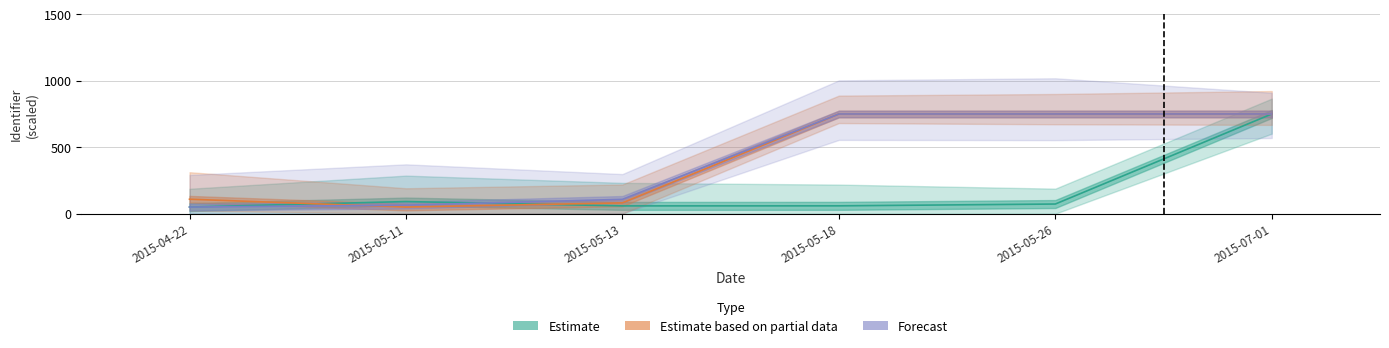

What is the average value of the Estimate series?

180.3